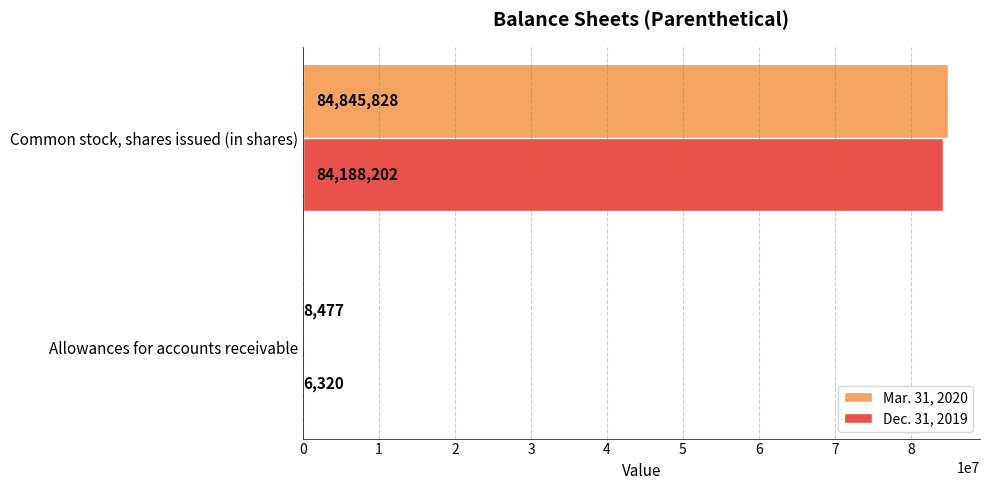

What is the average value of the Dec. 31, 2019 series?

42097261